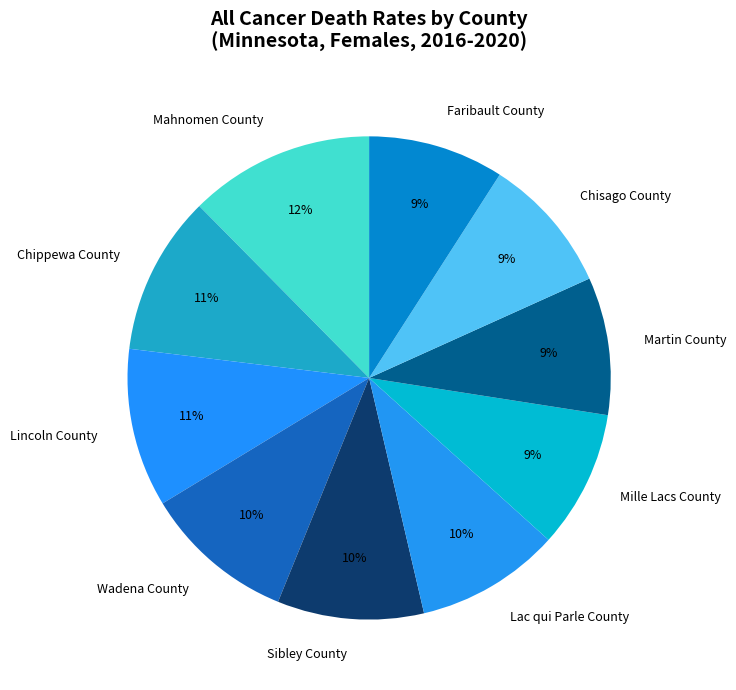

Is there any slice that represents more than half of the pie?

No